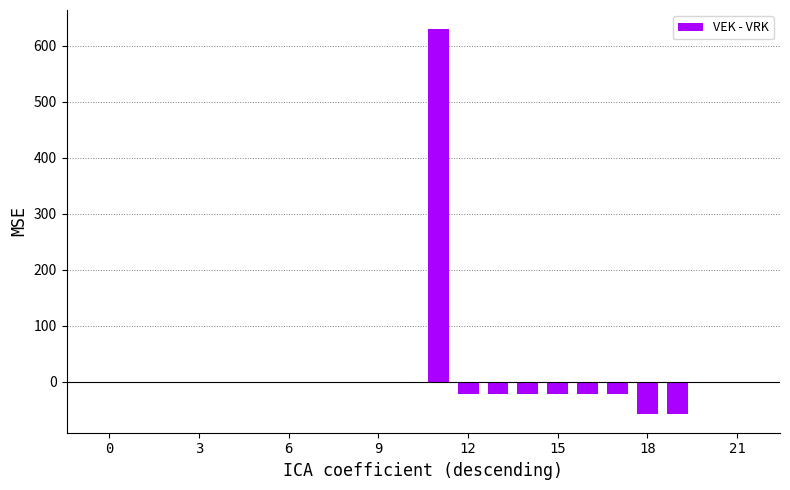

What is the sum of all values?

378